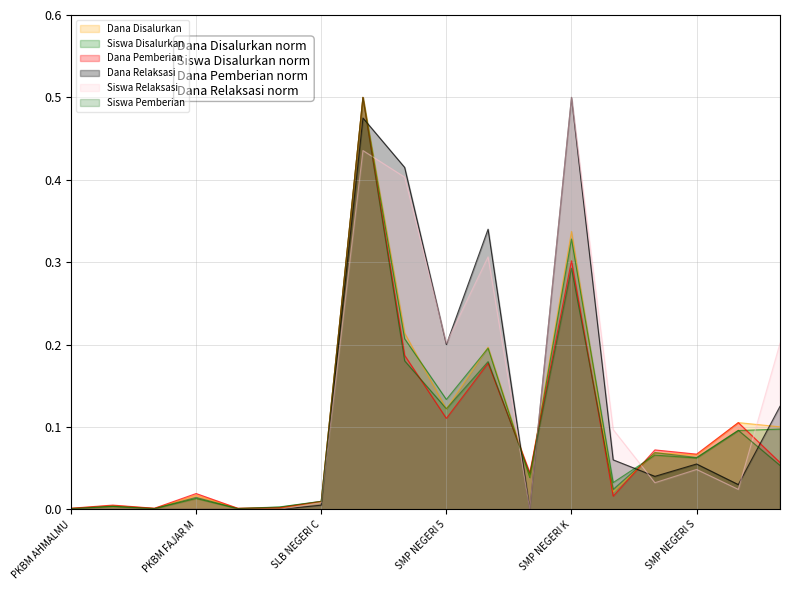

Is the value of Siswa Disalurkan at SMP NEGERI 6 CAMPALAGIAN greater than the value of Dana Disalurkan at SMPN SATAP KATUMBANGAN?

Yes